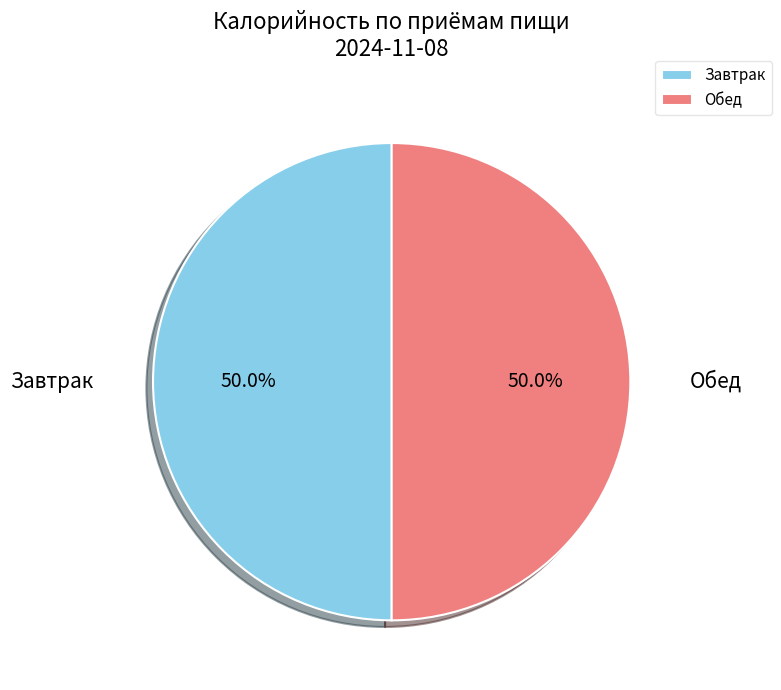

Approximately how many times larger is the value at Обед compared to Завтрак?

1.0